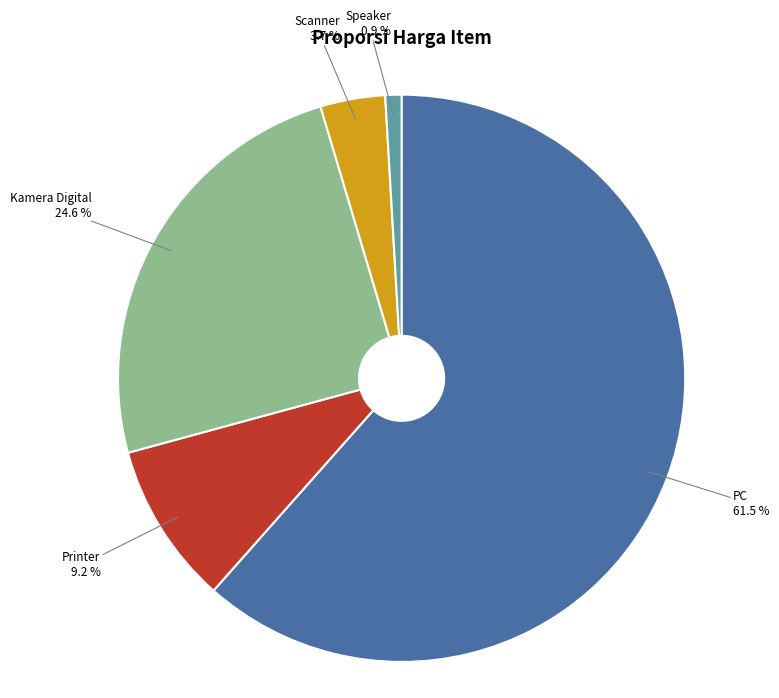

What percentage is the Speaker slice, to the nearest percent?

1%